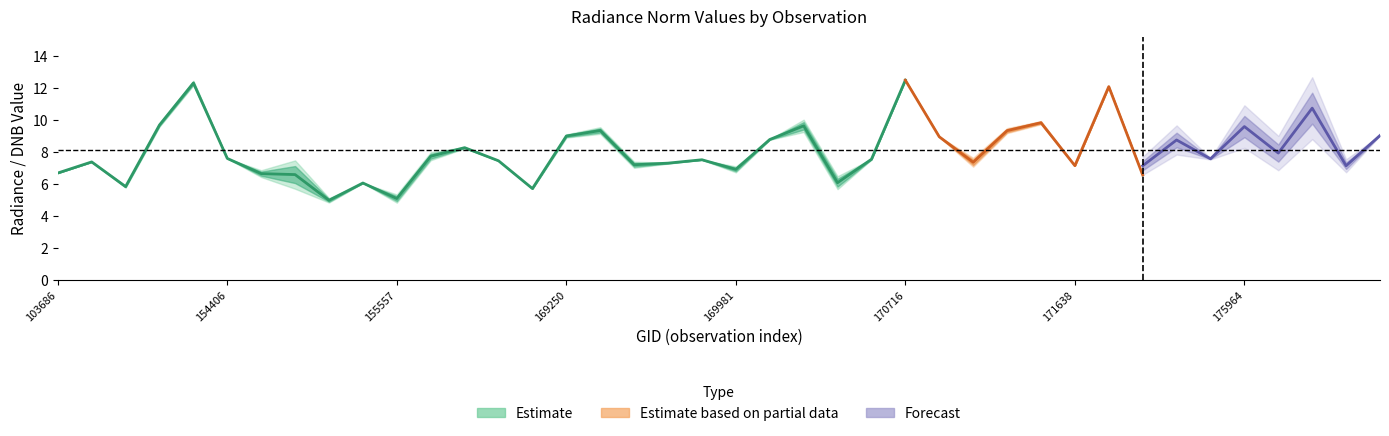

Is it true that rade9_aggzone_norm equals 9.7 at 171454?

True